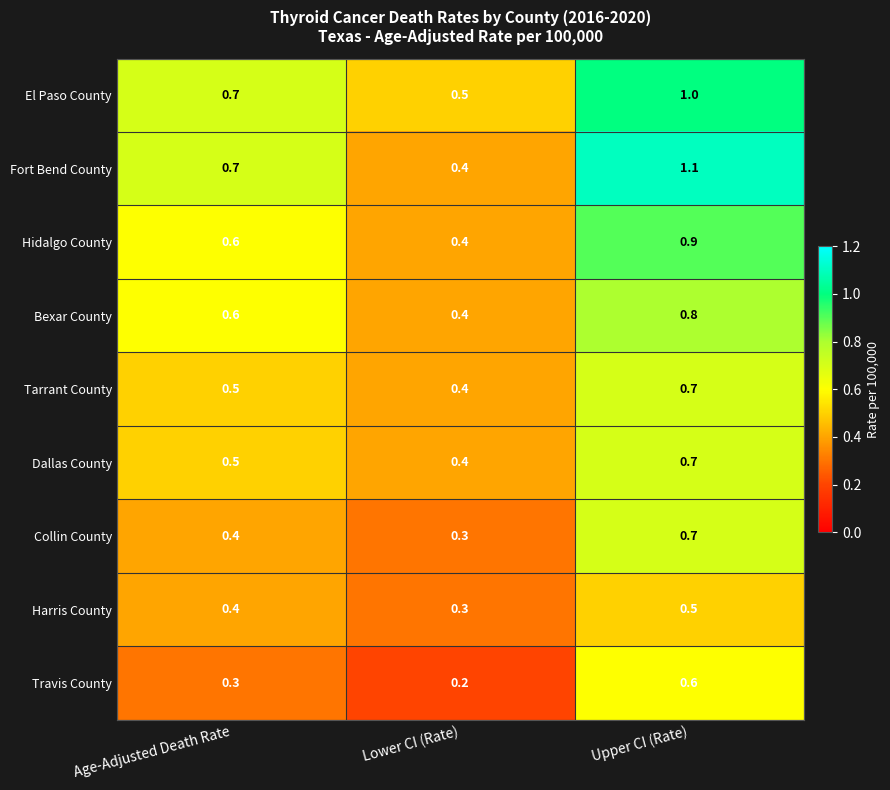

True or false: El Paso County has a value of 1.0 at Upper CI (Rate).

True